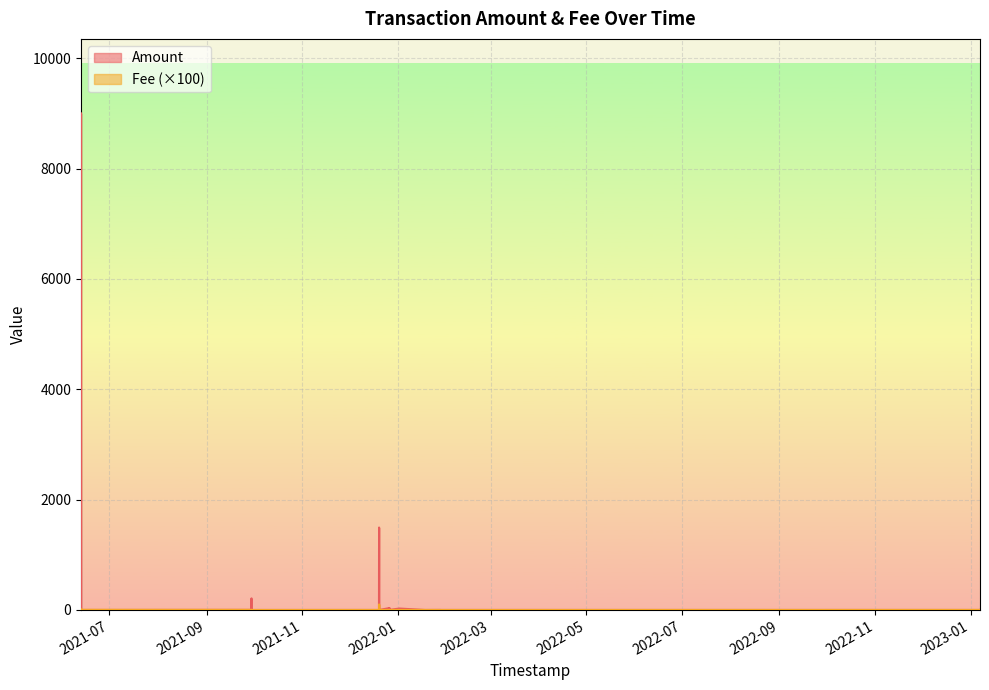

True or false: Amount has more than 0 interior local peaks.

True